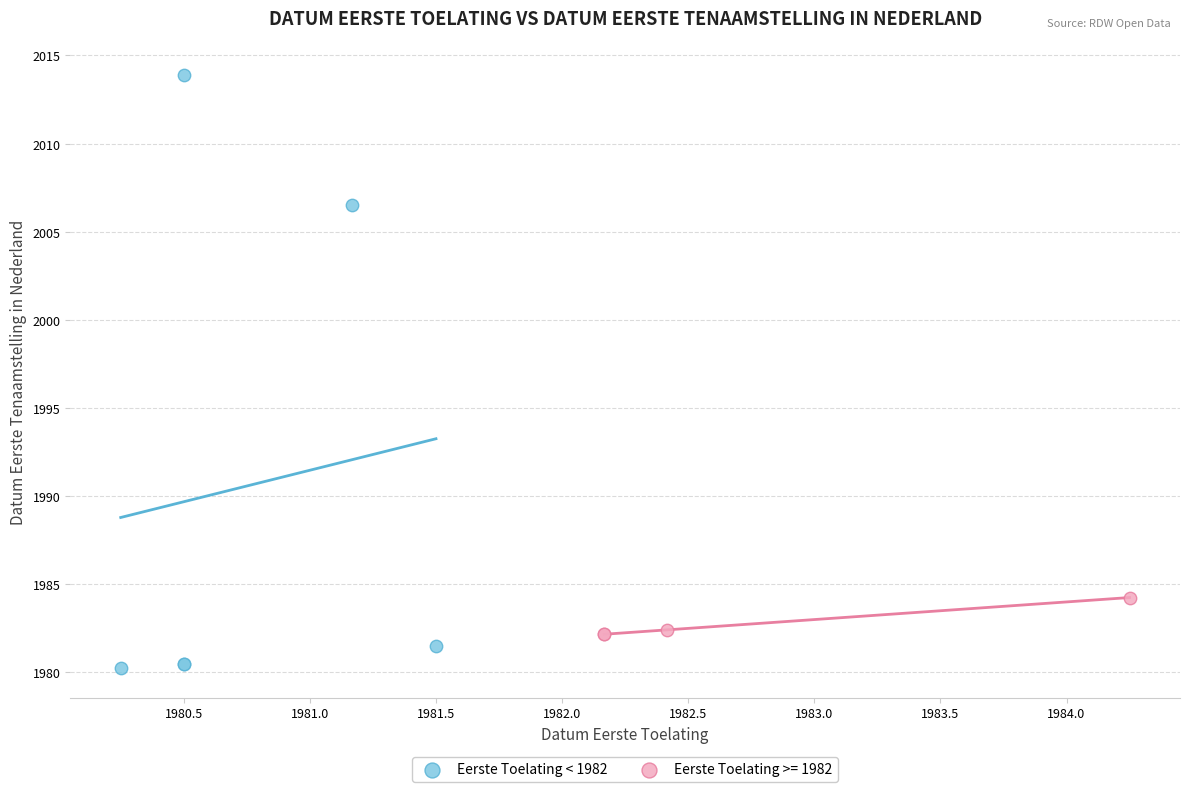

Which series contains the lowest Y value?

Eerste Toelating < 1982